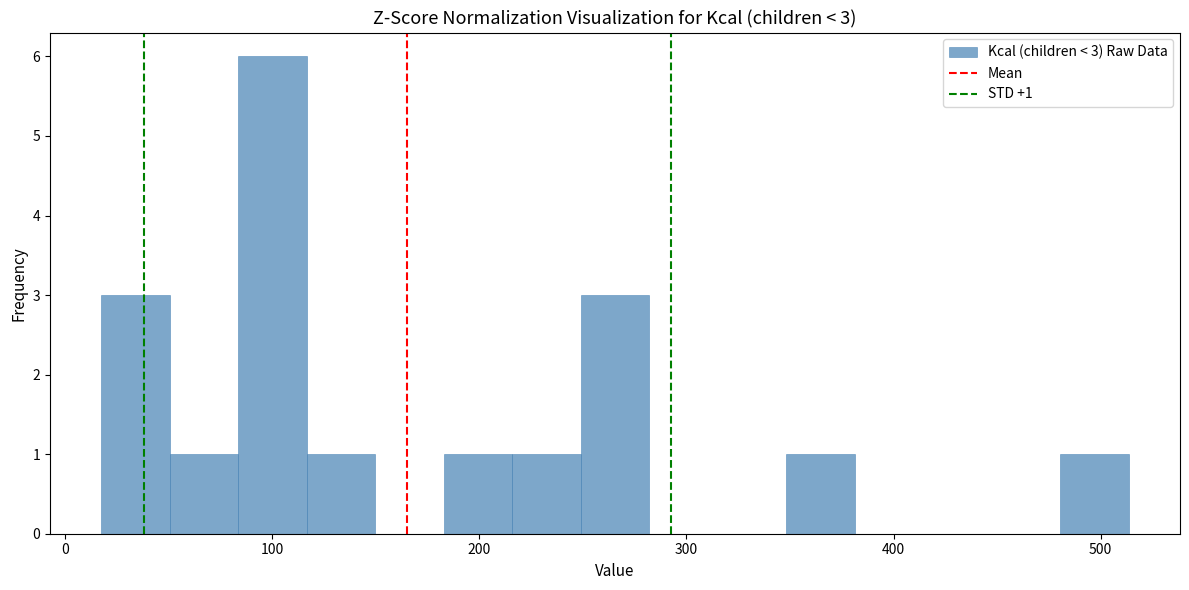

Read against the x-axis, roughly where is the centre of the tallest bar?

100